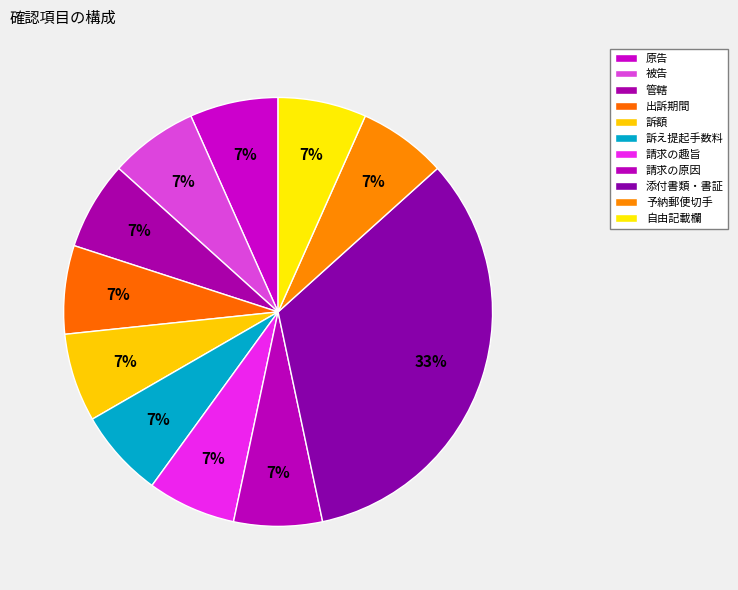

Which slice is the smallest?

原告